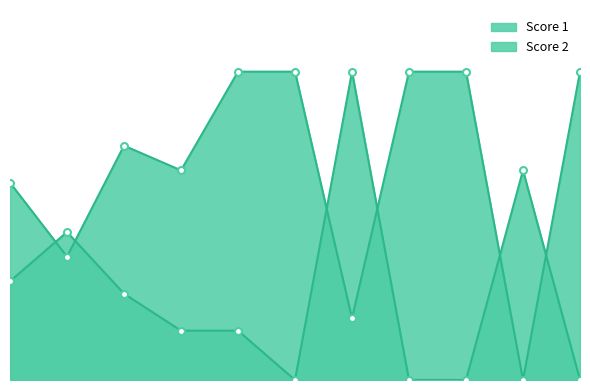

Rank the series at 2 from lowest to highest value.

Score 1, Score 2